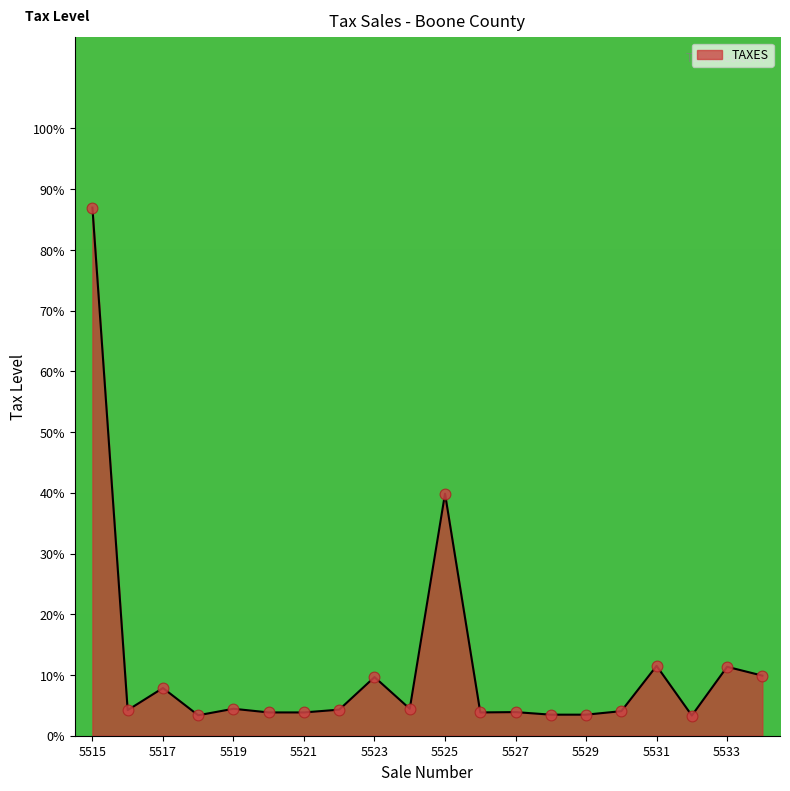

What is the difference between the maximum and minimum values?

83.6